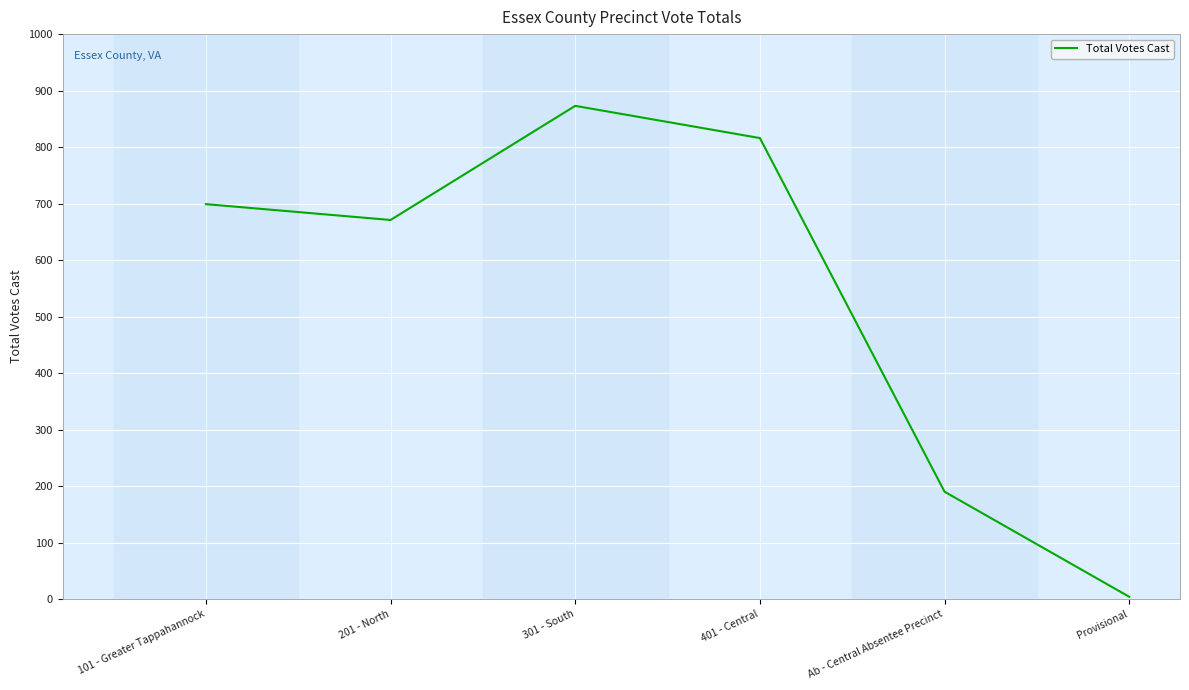

The value at 101 - Greater Tappahannock is 699. True or false?

True